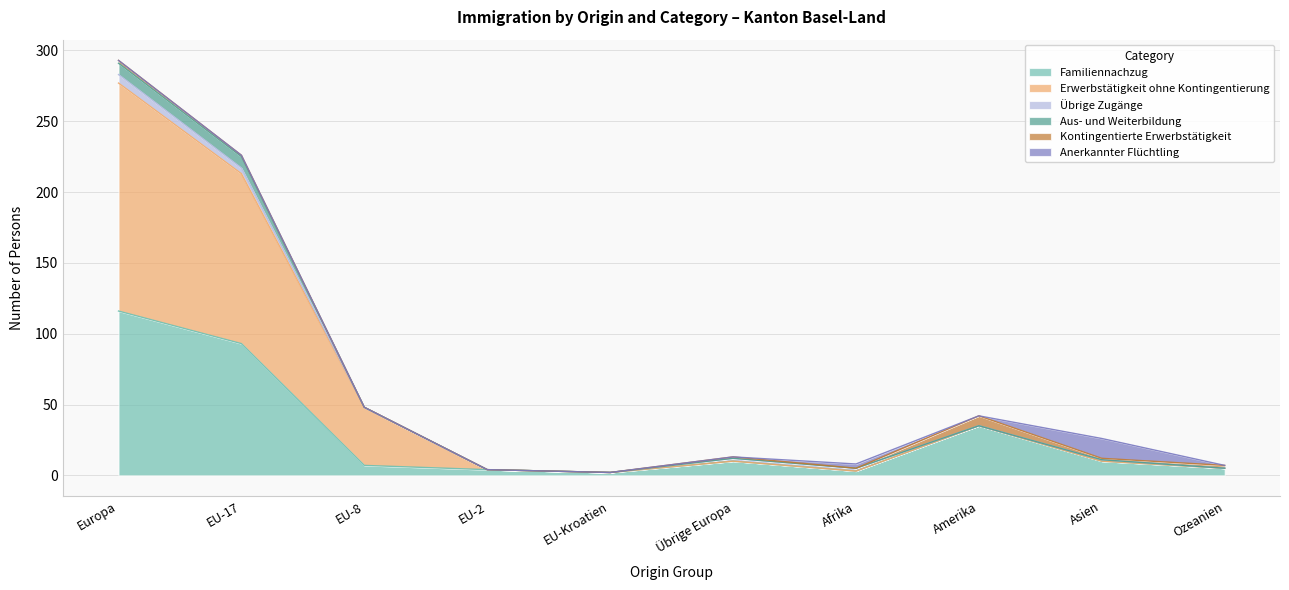

What is the label of the 4th point from the left?

EU-2